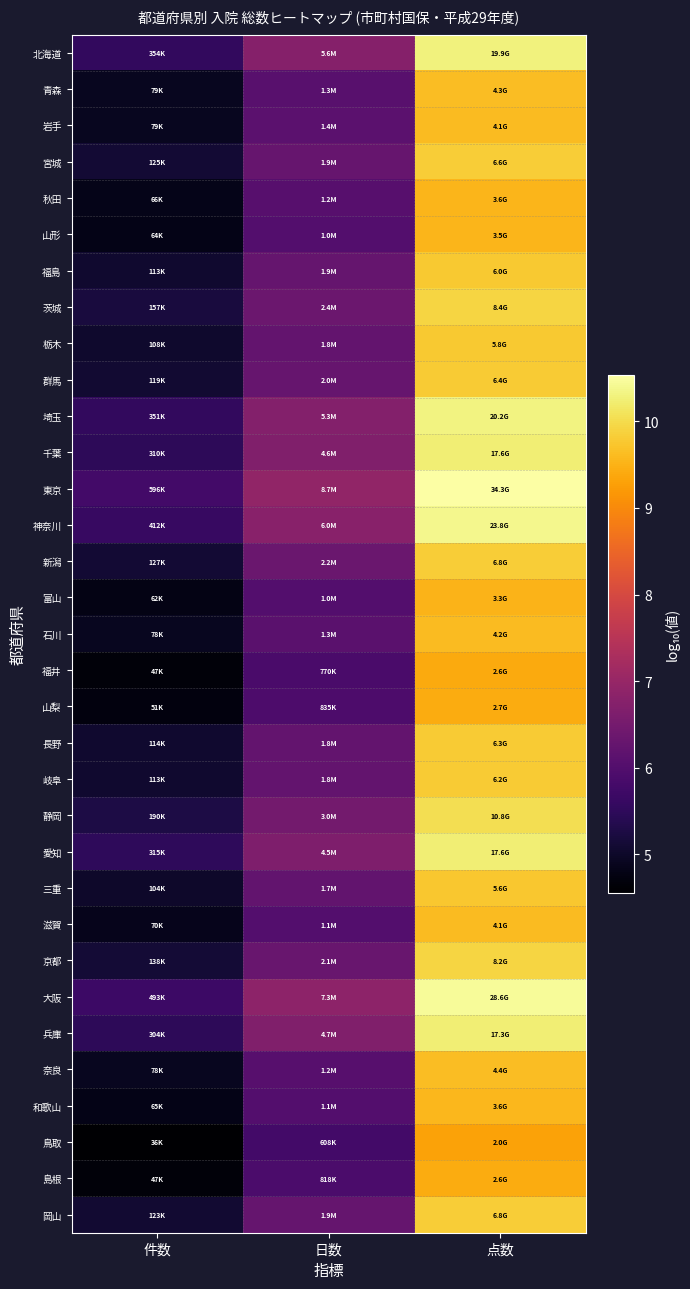

Between 件数 and 日数, which is larger?

日数